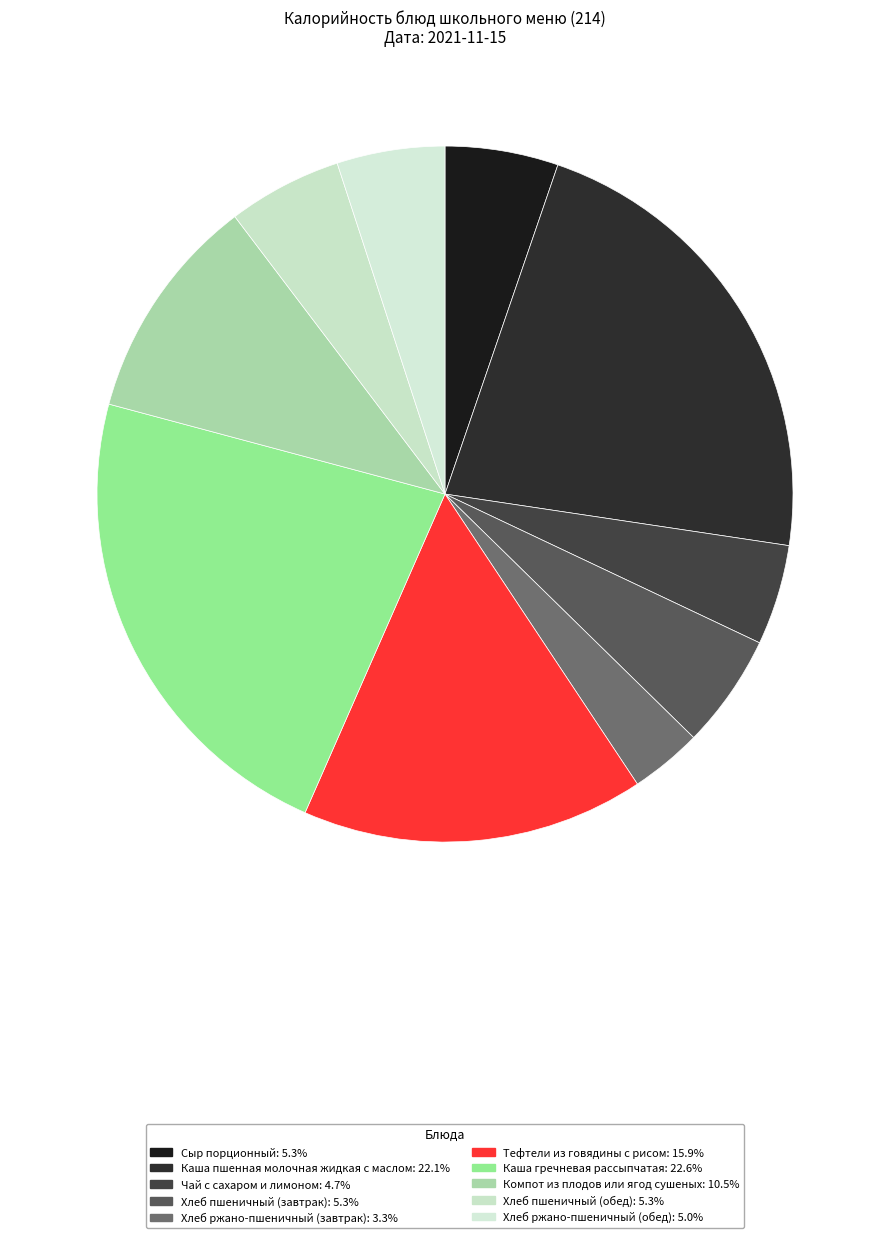

Between Каша пшенная молочная жидкая с маслом and Чай с сахаром и лимоном, which is larger?

Каша пшенная молочная жидкая с маслом